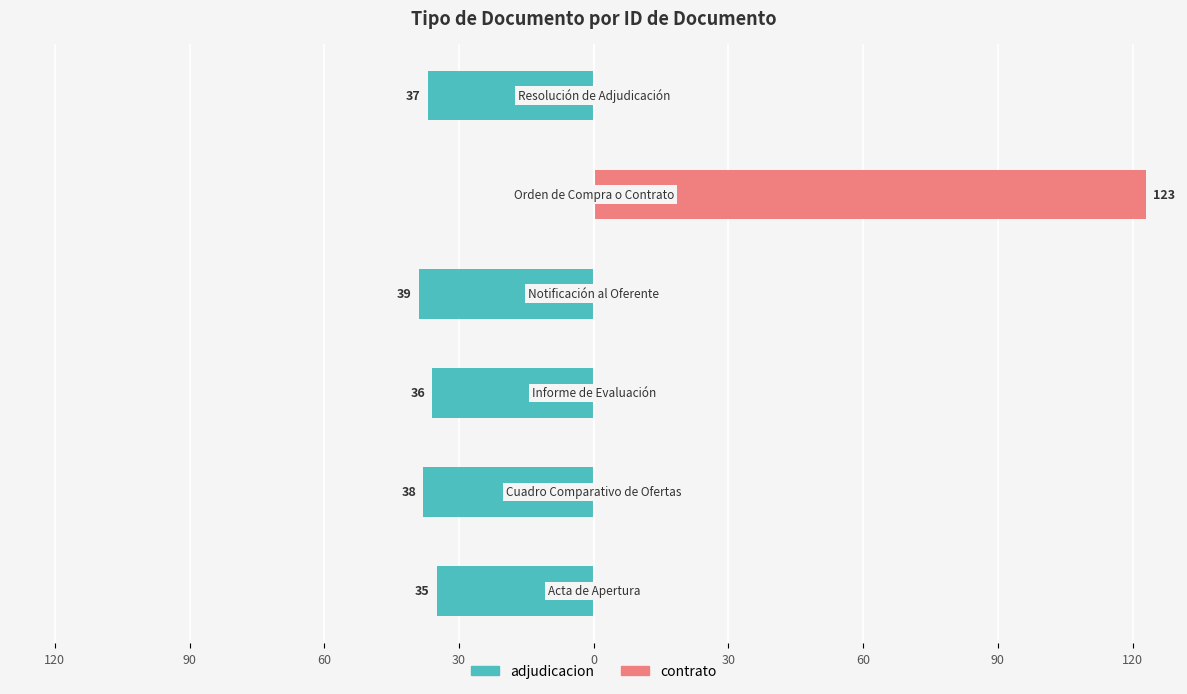

The contrato series shows 0 at 90. True or false?

True